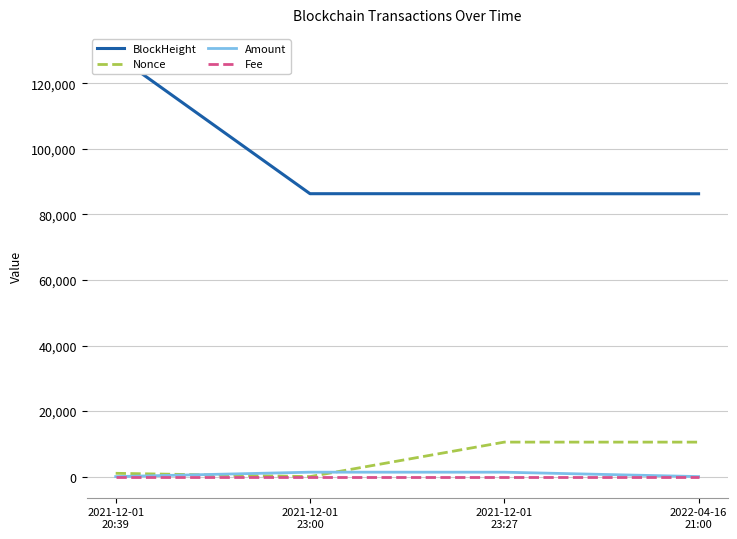

How many lines are shown in the chart?

4